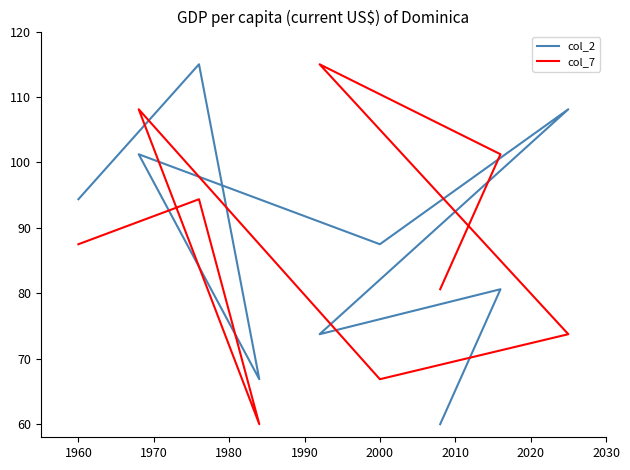

The col_2 series shows 144.1 at 2000. True or false?

False